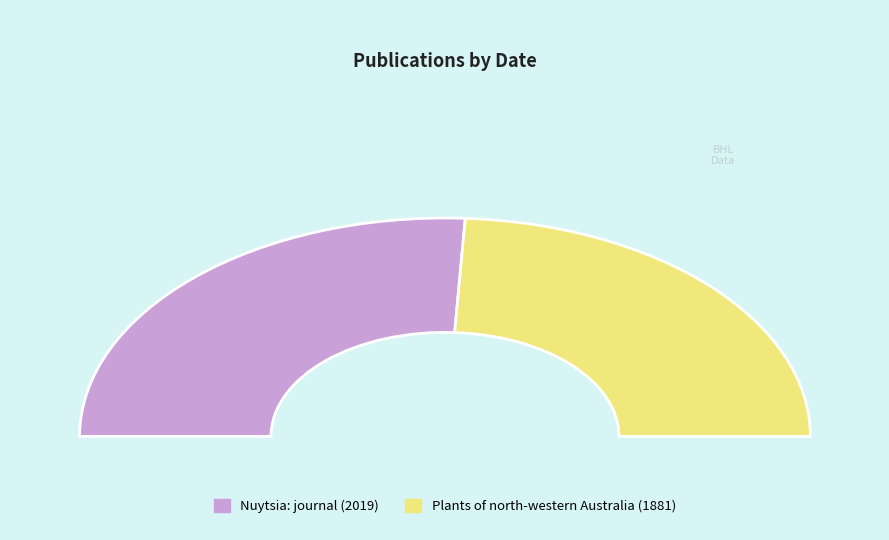

What is the majority slice?

Nuytsia: journal (2019)